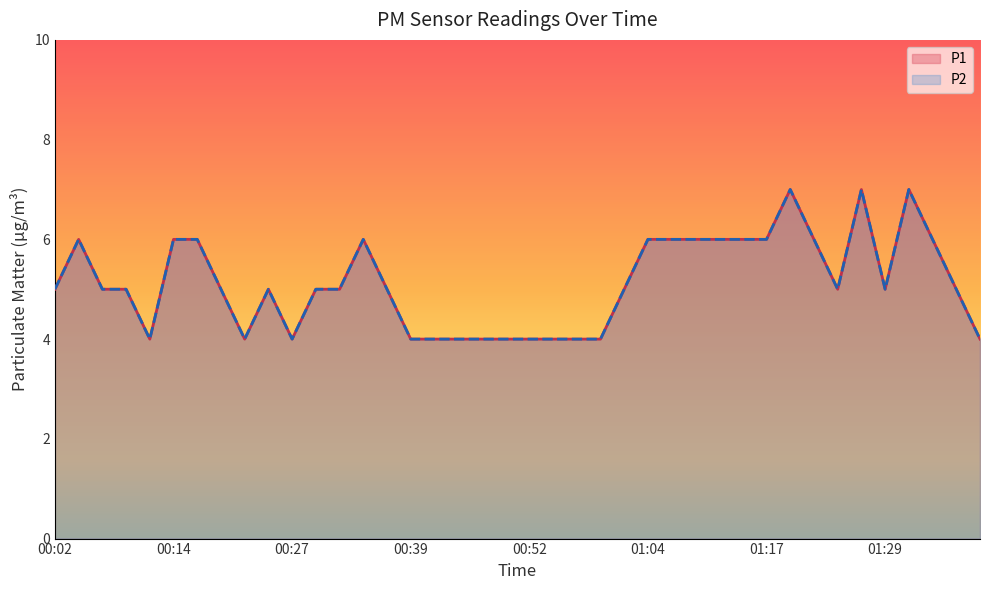

The P1 series shows 5 at 00:19. True or false?

True